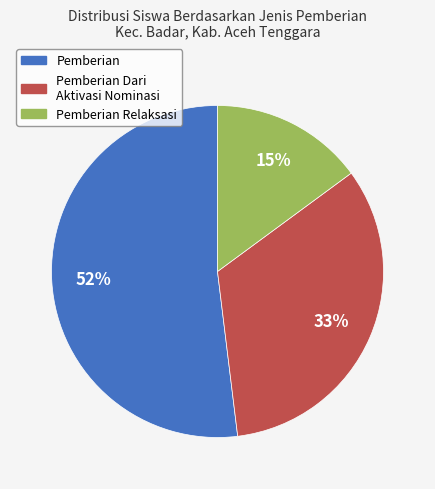

Does any single category account for the majority?

Yes